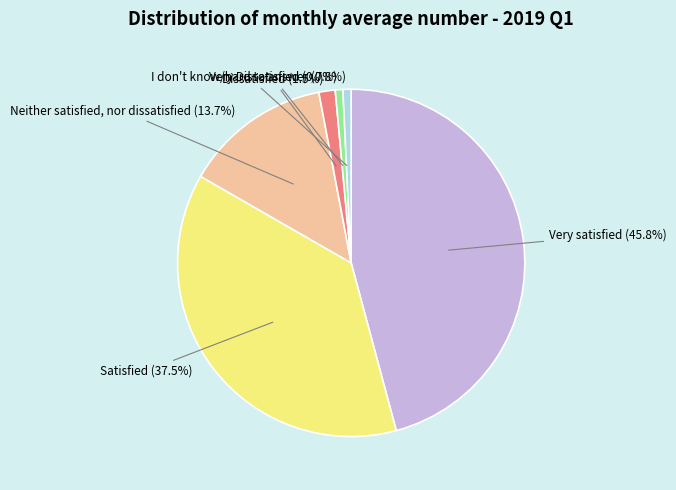

To the nearest percent, what is the combined percentage of Satisfied and Very Dissatisfied?

38%